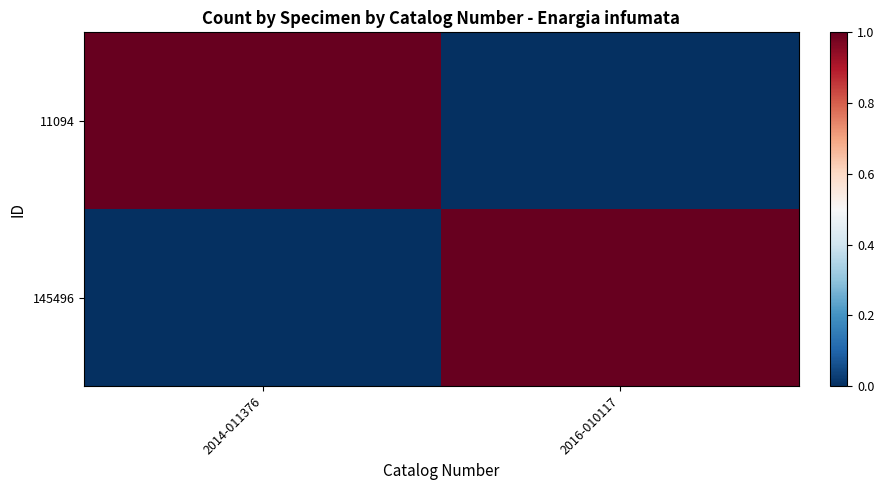

Reading left to right, transcribe all the data shown in this chart.

11094: 2014-011376=1	2016-010117=0
145496: 2014-011376=0	2016-010117=1